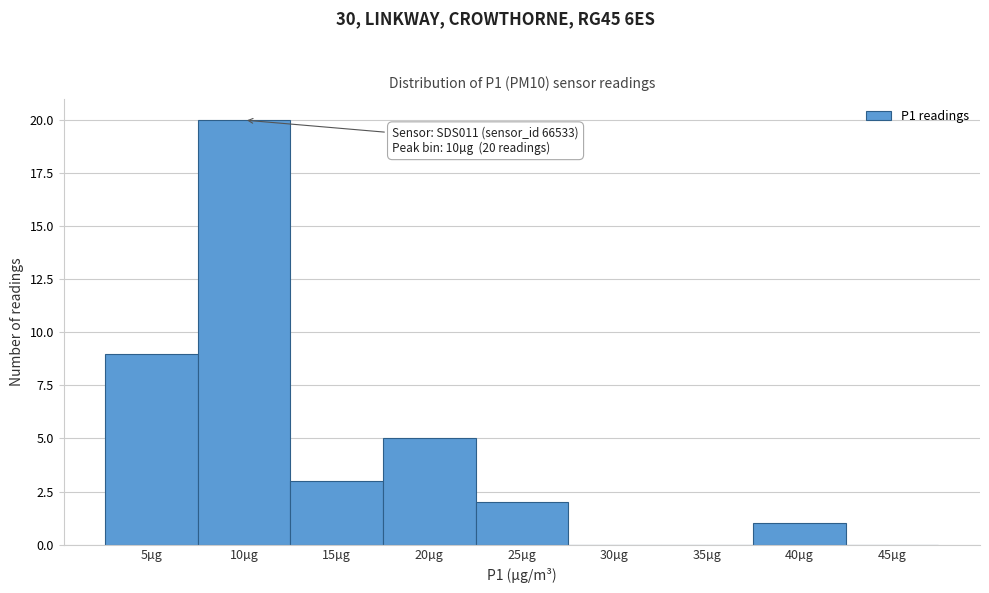

Reading left to right, transcribe all the data shown in this chart.

5µg=9	10µg=20	15µg=3	20µg=5	25µg=2	30µg=0	35µg=0	40µg=1	45µg=0